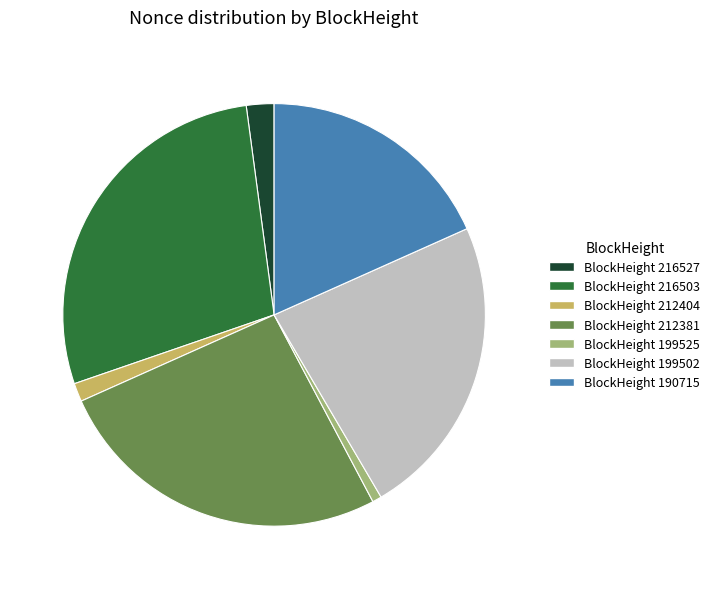

Does any single category account for the majority?

No